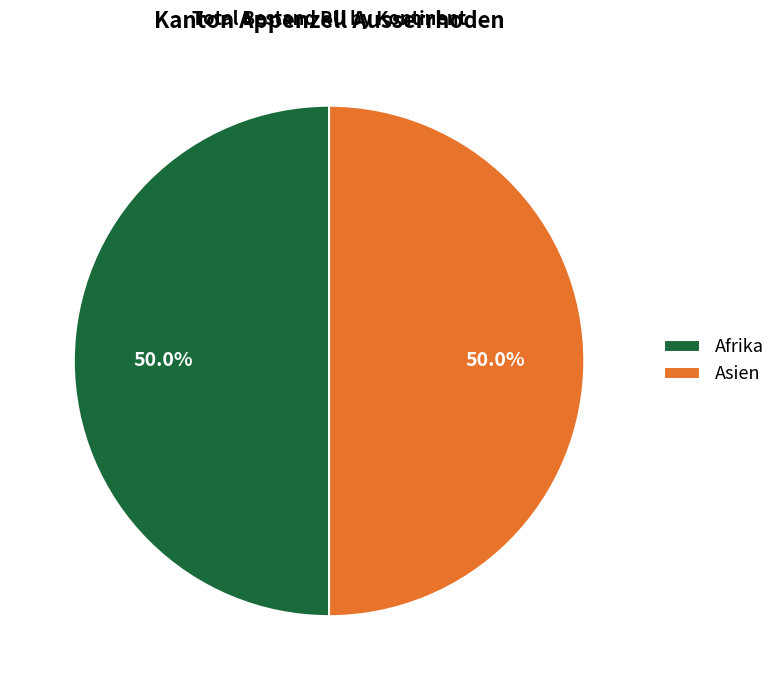

What portion of the pie excludes Asien?

50.0%